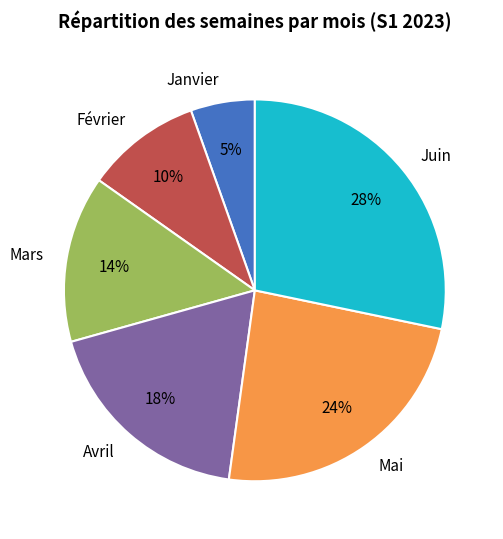

What percentage is the Mars slice, to the nearest percent?

14%